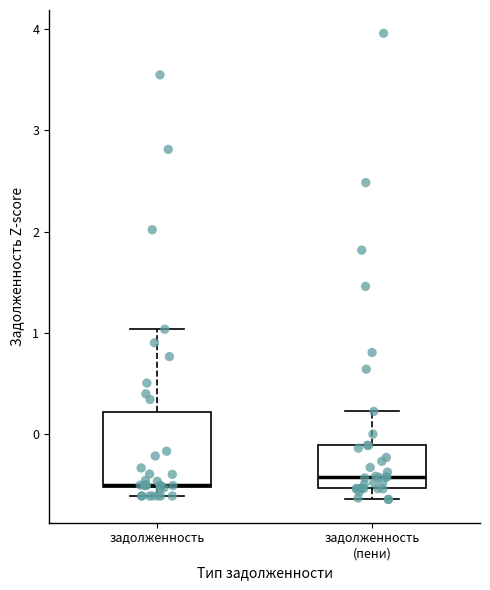

Reading left to right, read every box against the y-axis: the position of its median line, the range the box covers, and the ends of its whiskers. The values are not printed on the chart, so give them approximately, as read against the axis.

задолженность: median -0.5, box -0.5 to 0.2, whiskers -0.6 to 1.0
задолженность (пени): median -0.4, box -0.5 to -0.1, whiskers -0.6 to 0.2